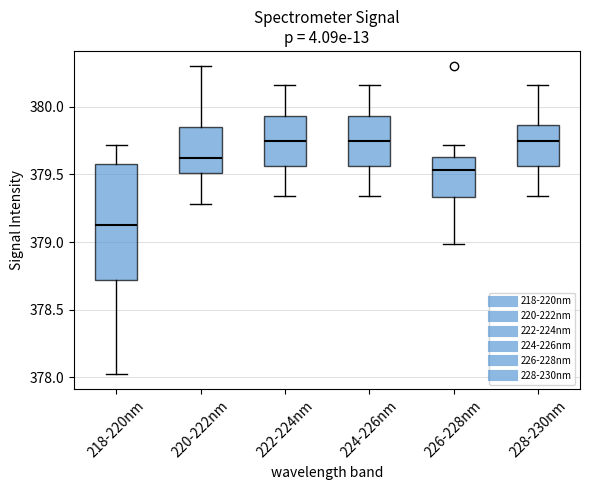

Reading left to right, read every box against the y-axis: the position of its median line, the range the box covers, and the ends of its whiskers. The values are not printed on the chart, so give them approximately, as read against the axis.

218-220nm: median 379.15, box 378.70 to 379.60, whiskers 378.05 to 379.70
220-222nm: median 379.60, box 379.50 to 379.85, whiskers 379.30 to 380.30
222-224nm: median 379.75, box 379.55 to 379.95, whiskers 379.35 to 380.15
224-226nm: median 379.75, box 379.55 to 379.95, whiskers 379.35 to 380.15
226-228nm: median 379.55, box 379.35 to 379.65, whiskers 379.00 to 379.70
228-230nm: median 379.75, box 379.55 to 379.85, whiskers 379.35 to 380.15